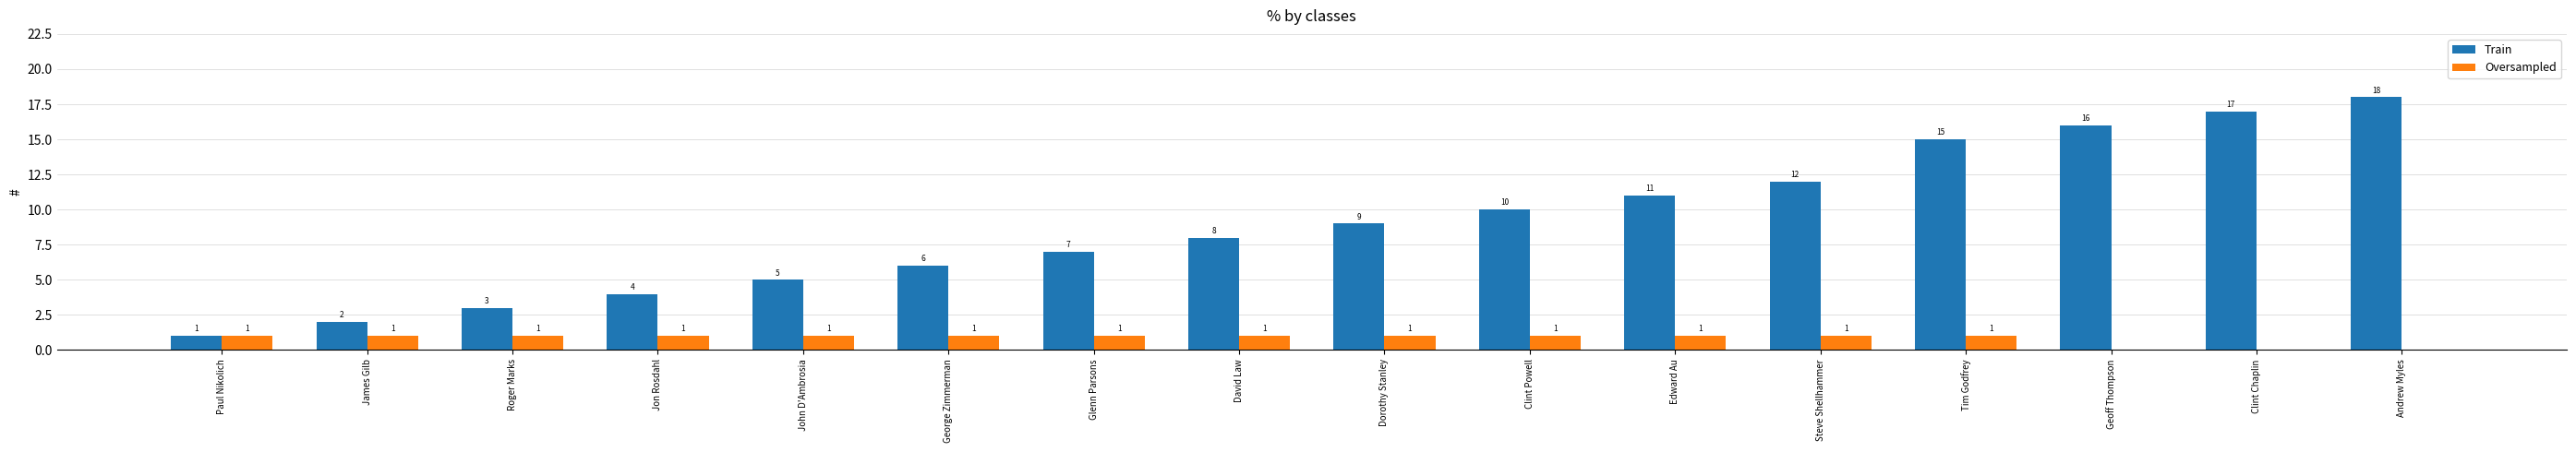

Between John D'Ambrosia and David Law, which series saw the biggest shift?

Train